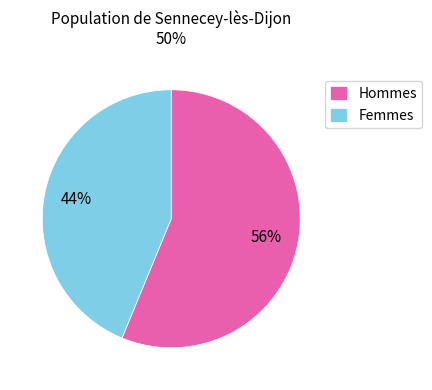

Between Femmes and Hommes, which is larger?

Hommes